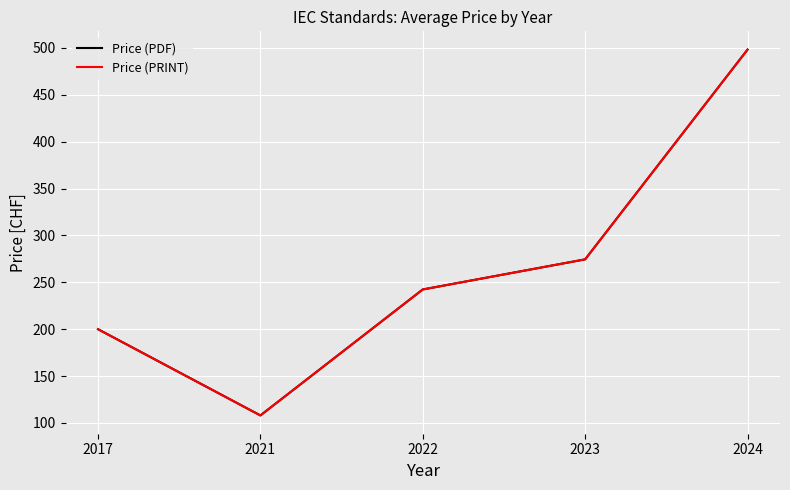

Is this an area chart (filled region under the line)?

No